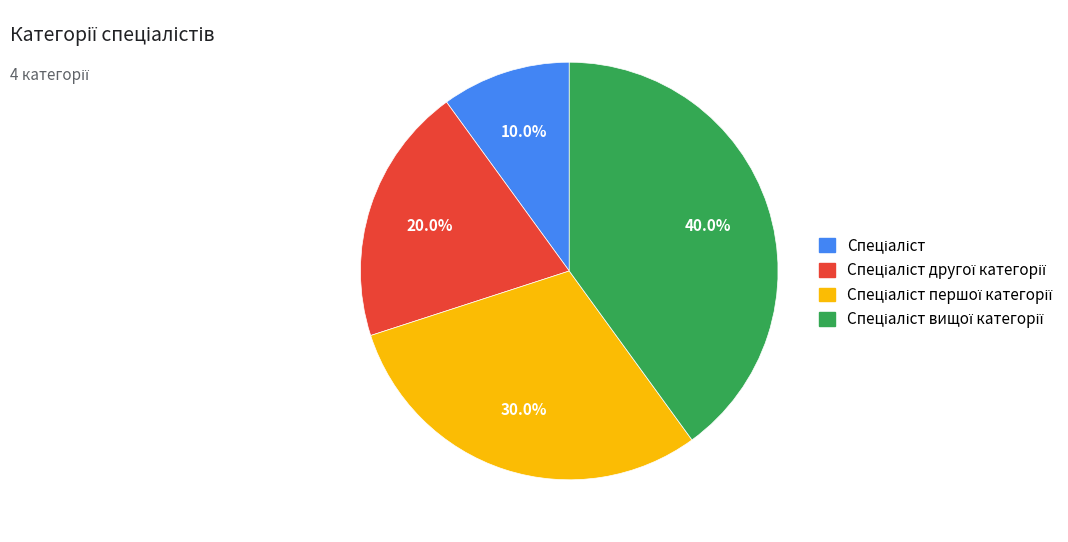

Is there any slice that represents more than half of the pie?

No